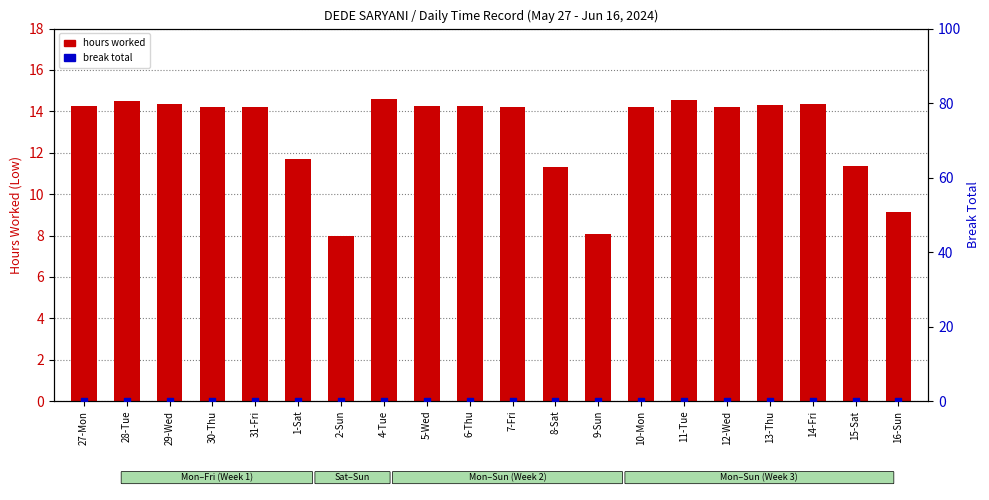

Which series reaches the maximum Y coordinate?

hours worked